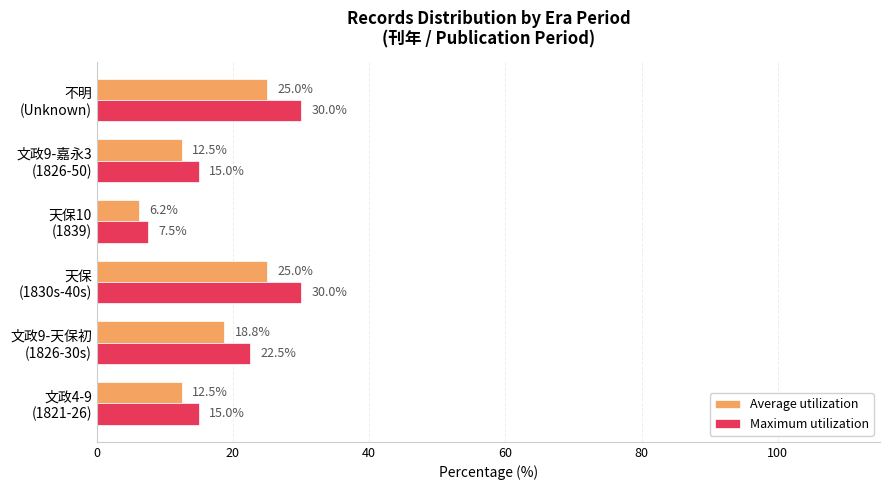

What is the difference between the maximum and second lowest values in the Maximum utilization series?

15.0